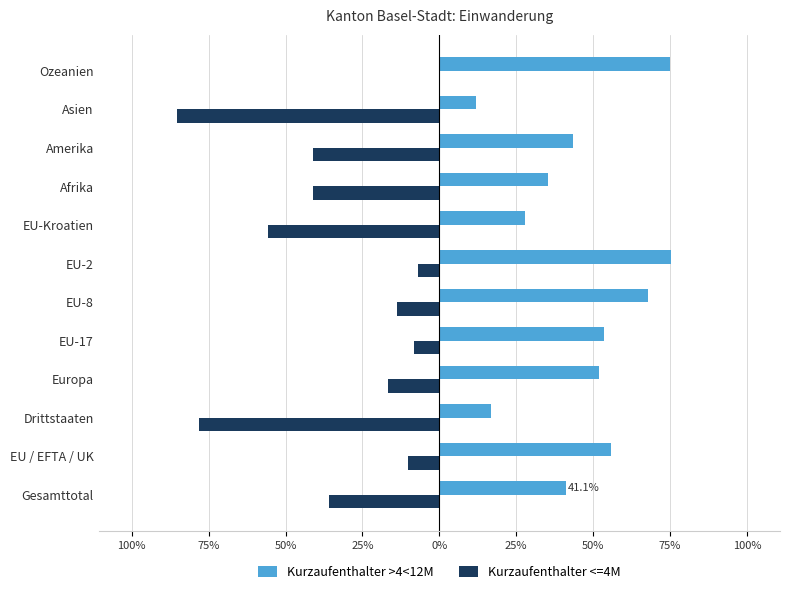

What are all the series names shown in the legend?

Kurzaufenthalter >4<12M, Kurzaufenthalter <=4M